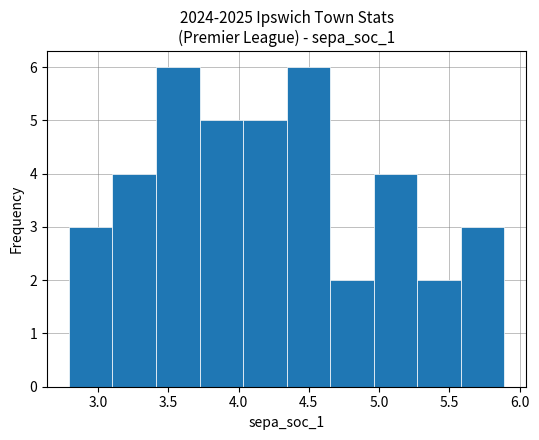

Reading left to right, list every bar in this chart as the range it spans on the x-axis followed by its height. Neither the bar edges nor the heights are printed on the chart, so give them approximately, as read against the axes.

2.80 to 3.10: 3
3.10 to 3.40: 4
3.40 to 3.70: 6
3.70 to 4.05: 5
4.05 to 4.35: 5
4.35 to 4.65: 6
4.65 to 4.95: 2
4.95 to 5.25: 4
5.25 to 5.60: 2
5.60 to 5.90: 3